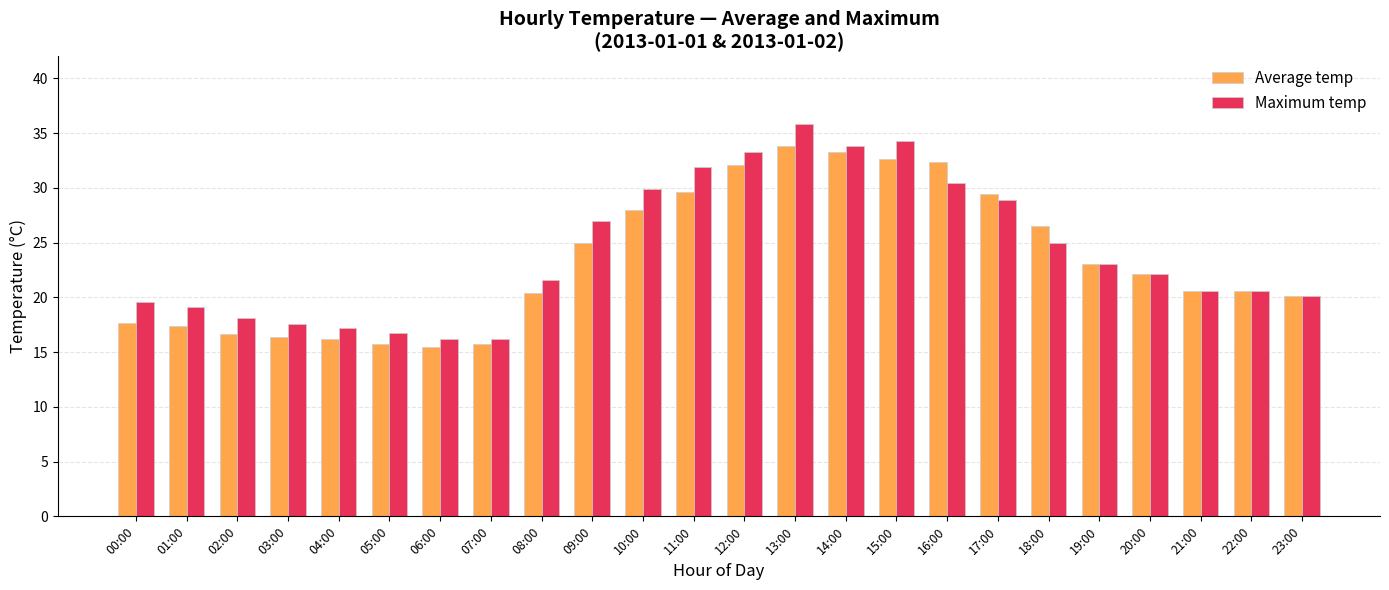

What is the value of the Maximum temp bar at the 2nd from the left?

19.1